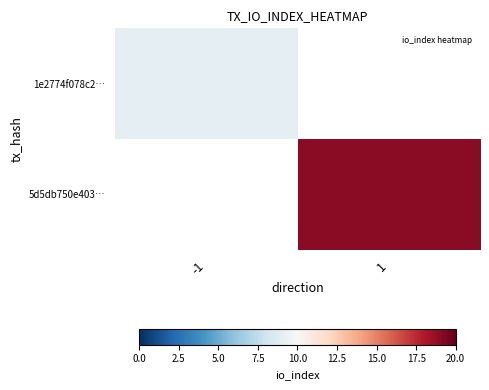

At which category does the chart reach its minimum across all series?

-1